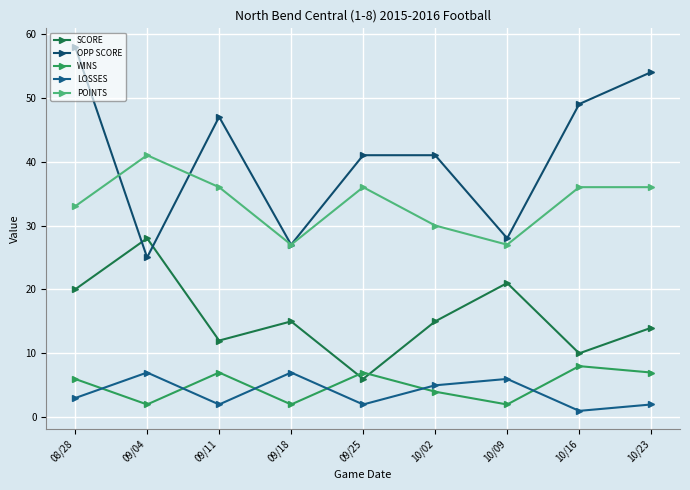

Reading right to left, transcribe all the data shown in this chart.

SCORE: 14	10	21	15	6	15	12	28	20
OPP SCORE: 54	49	28	41	41	27	47	25	58
WINS: 7	8	2	4	7	2	7	2	6
LOSSES: 2	1	6	5	2	7	2	7	3
POINTS: 36	36	27	30	36	27	36	41	33